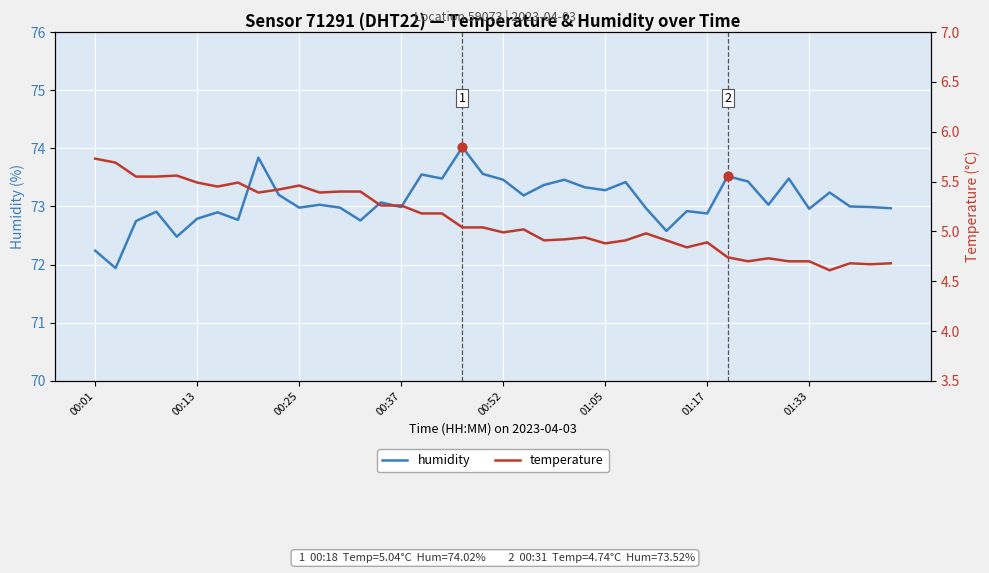

What is the total value across all series at 13?

78.2